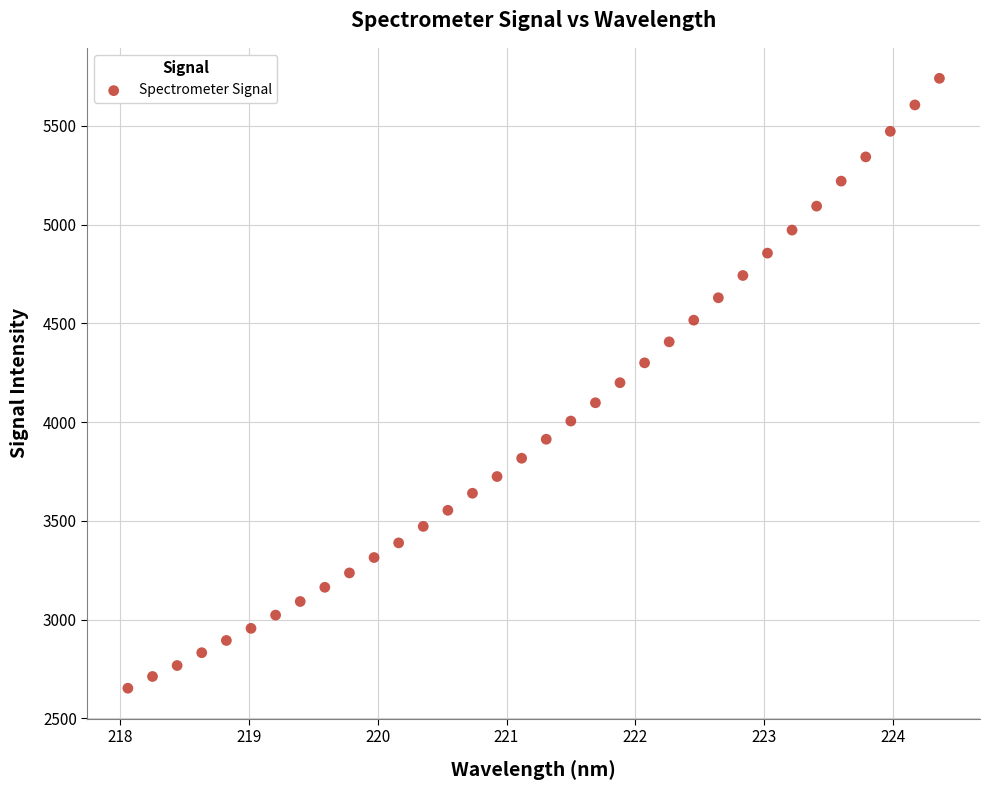

How many data points are displayed?

34